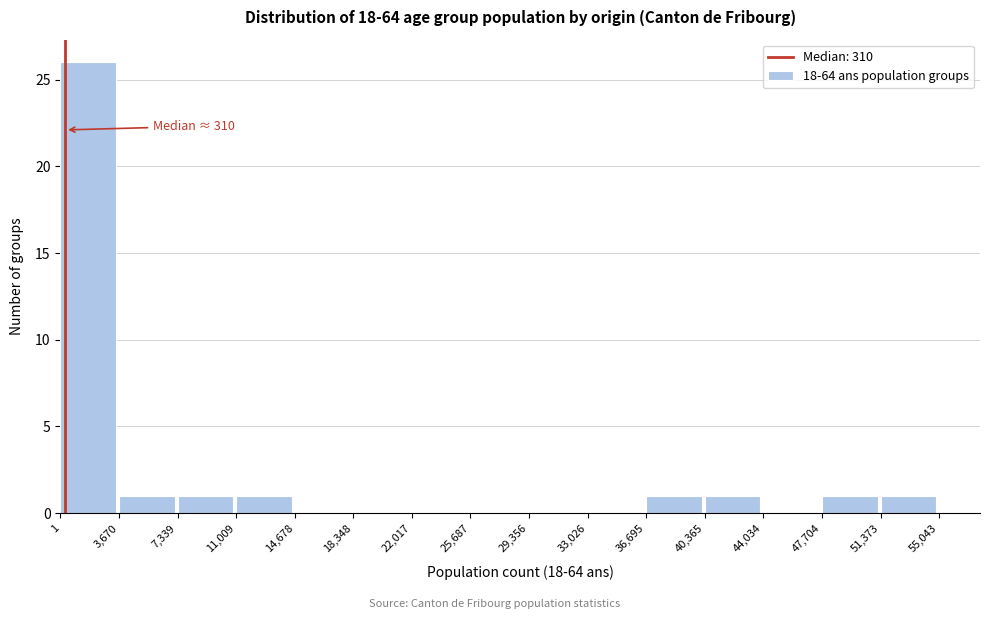

Over which range of the x-axis is the bar tallest?

1 to 3,670